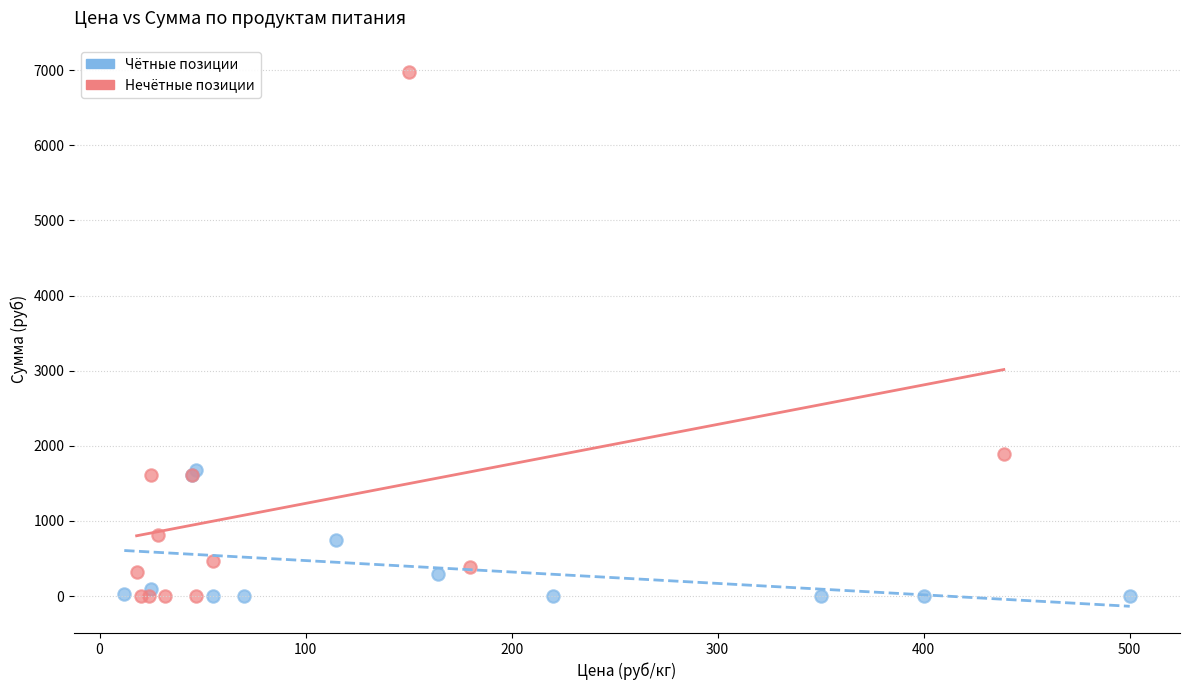

Which series reaches the maximum Y coordinate?

Нечётные позиции